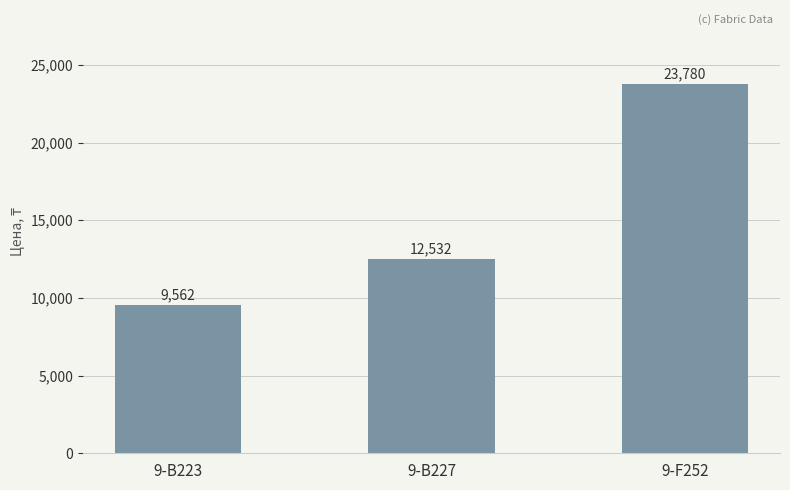

Which has a higher value, 9-B223 or 9-B227?

9-B227